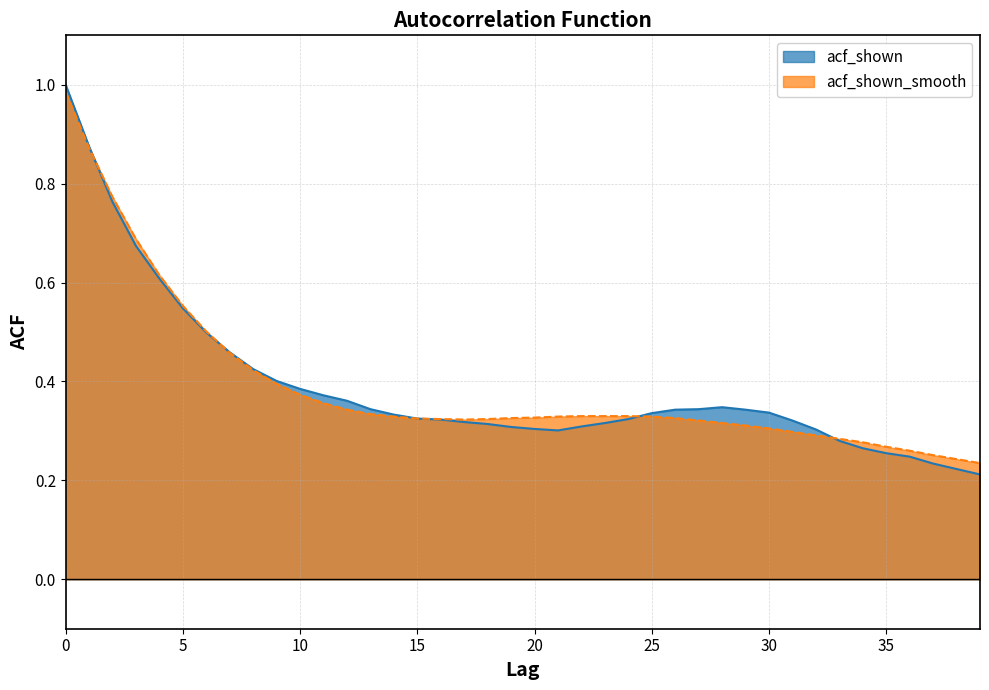

Which series changed the most between 3 and 26?

acf_shown_smooth